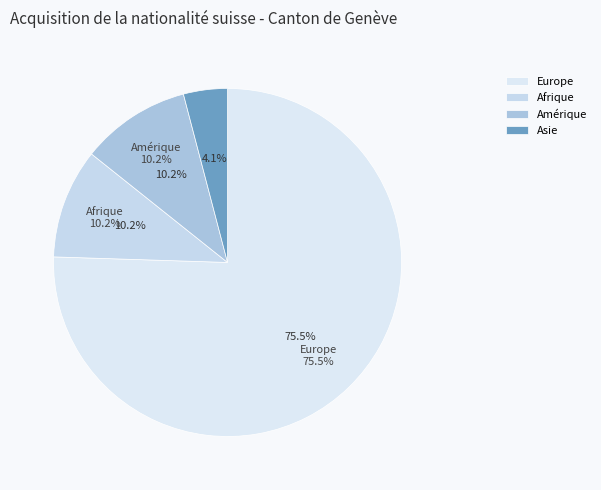

Is it true that Afrique is 1% of the pie?

False